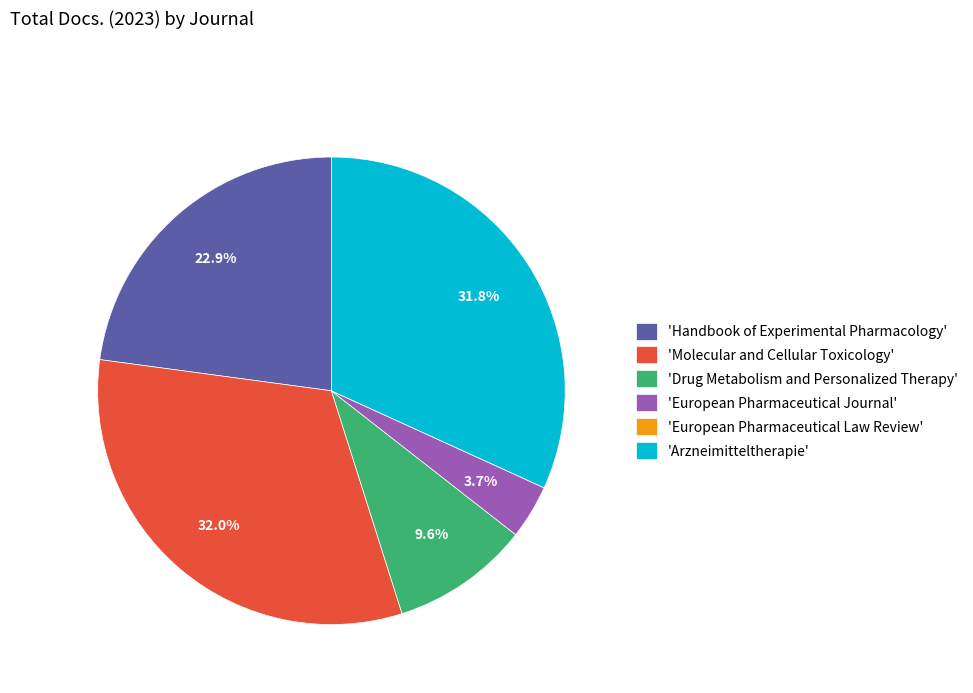

Is the sum of 'Drug Metabolism and Personalized Therapy' and 'Handbook of Experimental Pharmacology' greater than half?

No